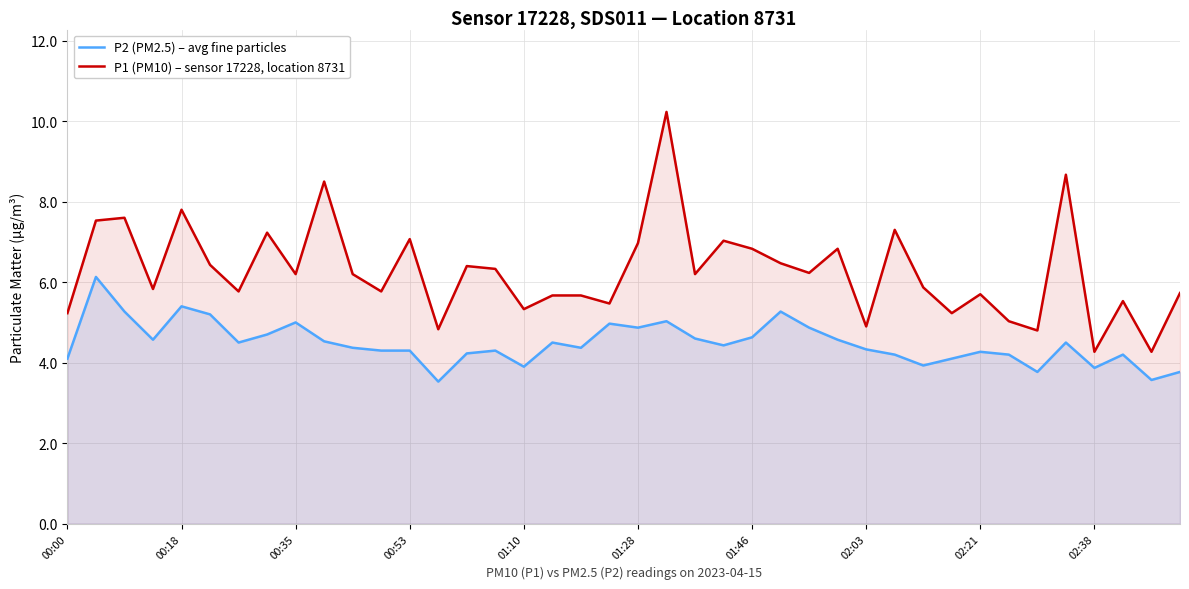

The P2 (PM2.5) – avg fine particles series shows 4.2 at 33. True or false?

True